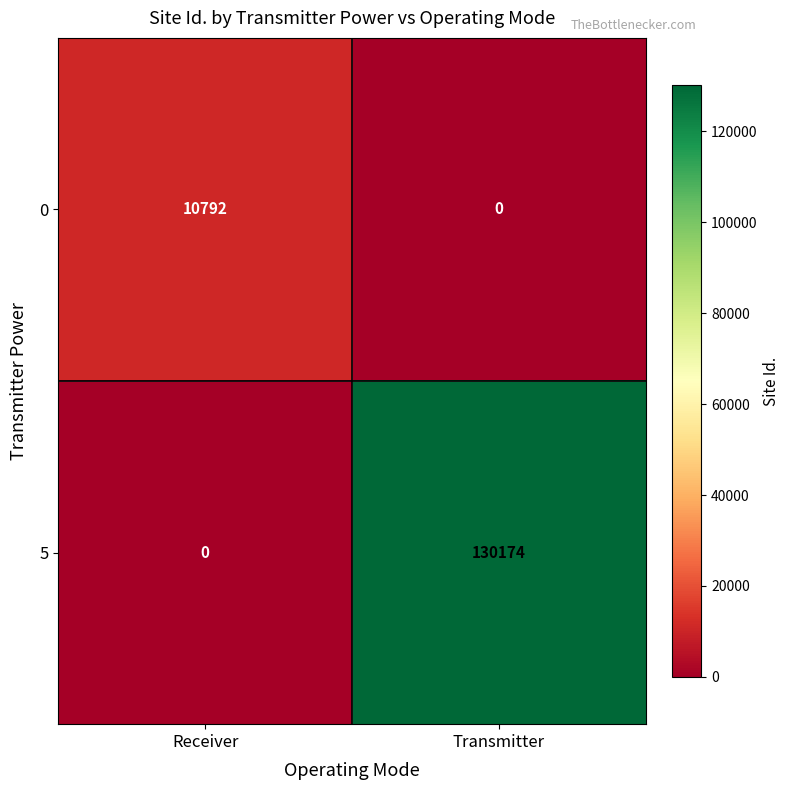

At which category is the sum across all series the highest?

Transmitter